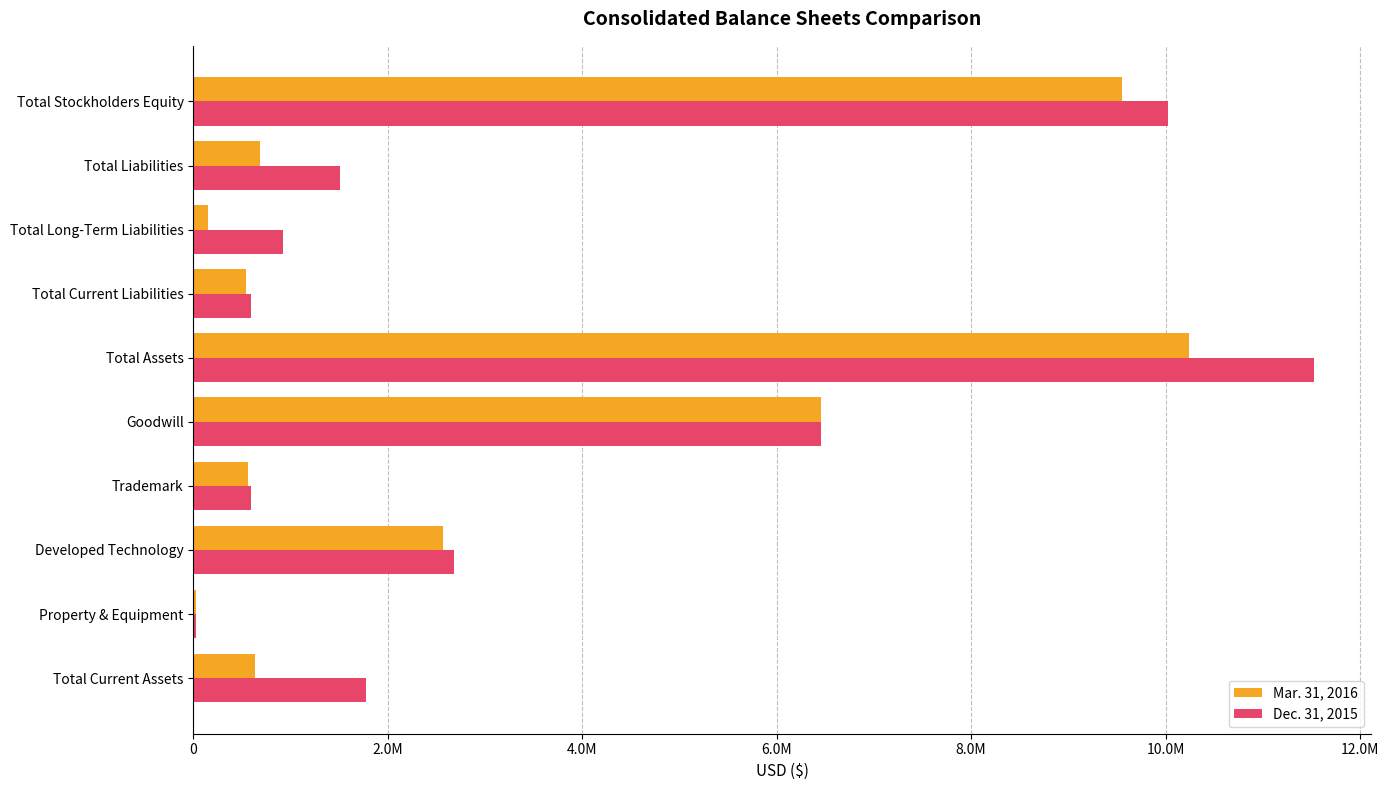

What is the value of the Dec. 31, 2015 bar at the 4th from the left?

595000